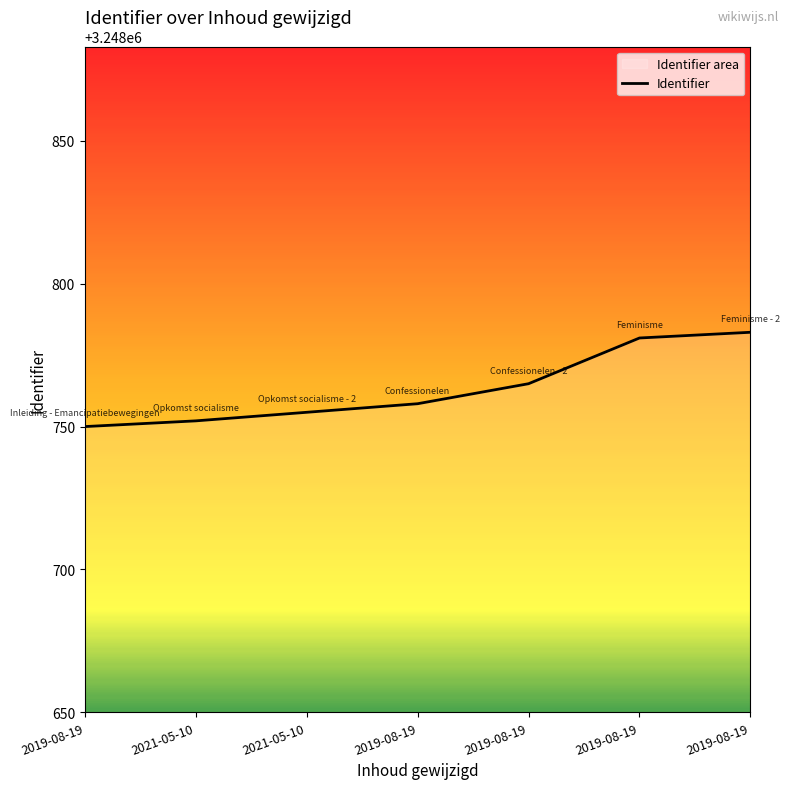

Which label corresponds to the largest value in the chart?

2019-08-19